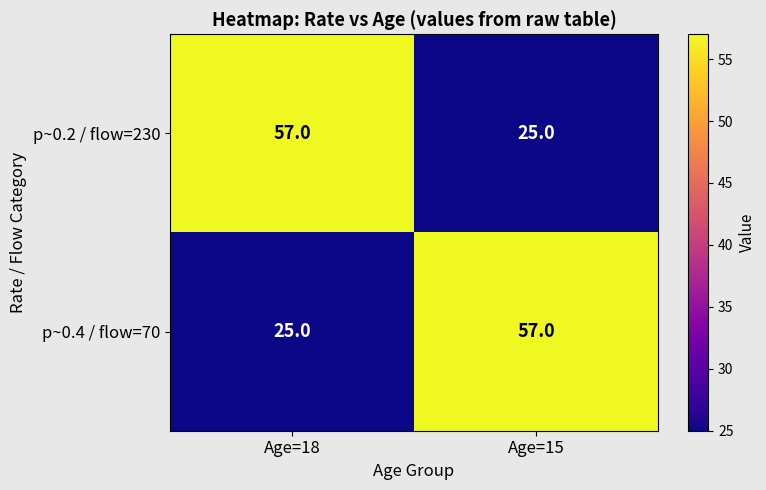

The value of p~0.4 / flow=70 at Age=15 is 22. True or false?

False